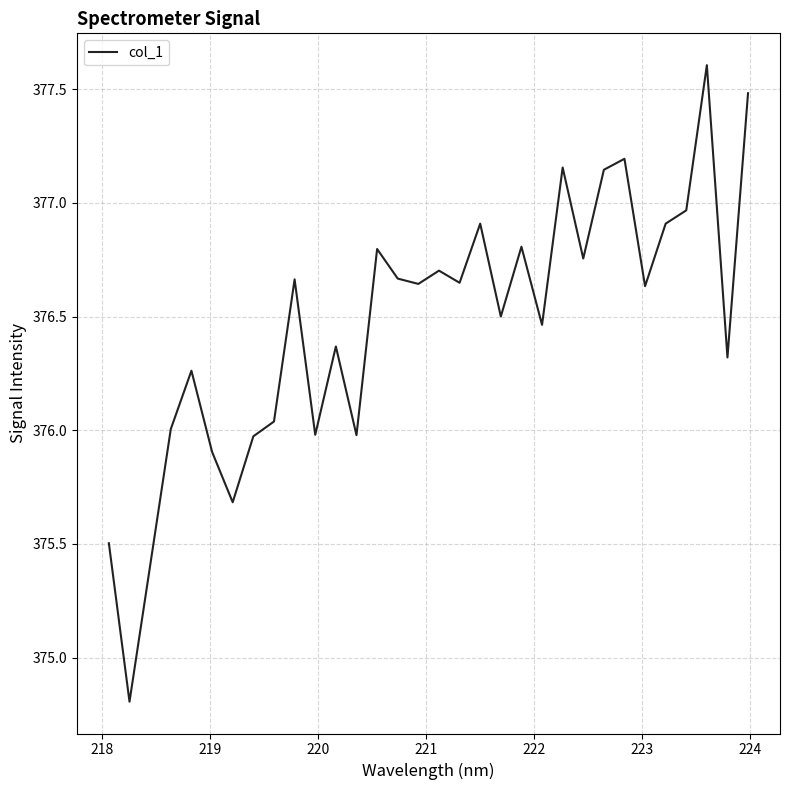

What is the minimum value shown in the chart?

374.8